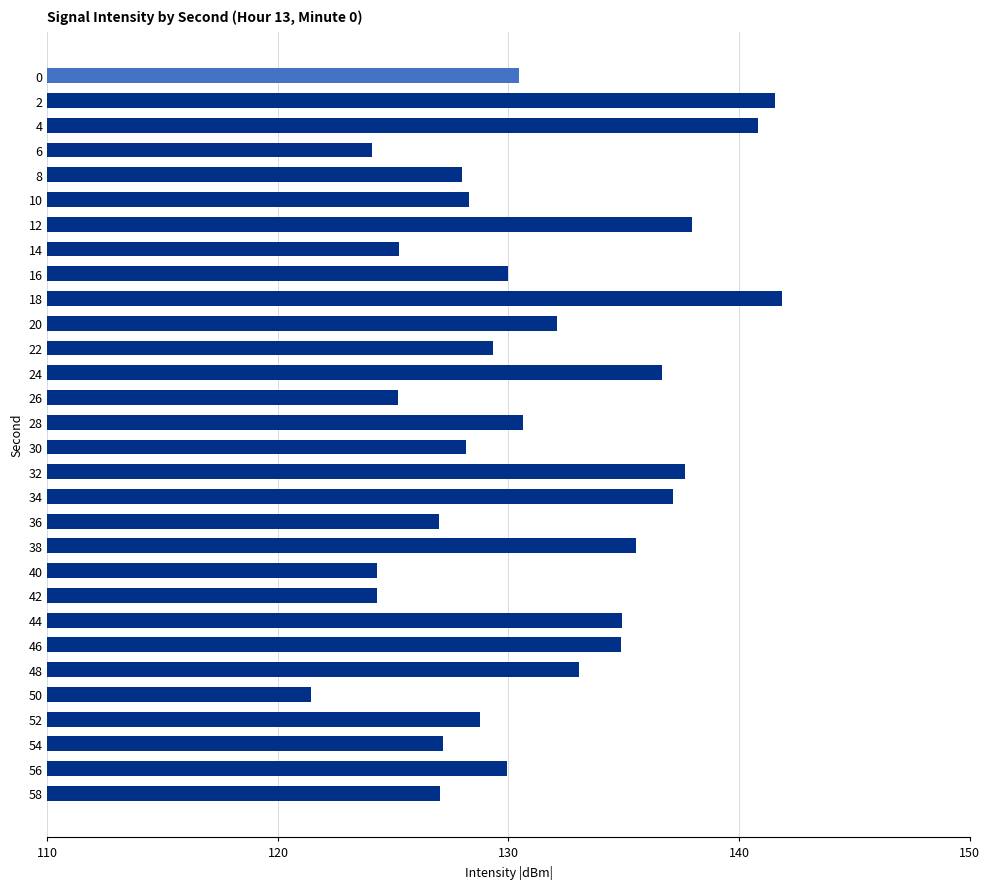

What is the change in value from 10 to 38?

+7.2